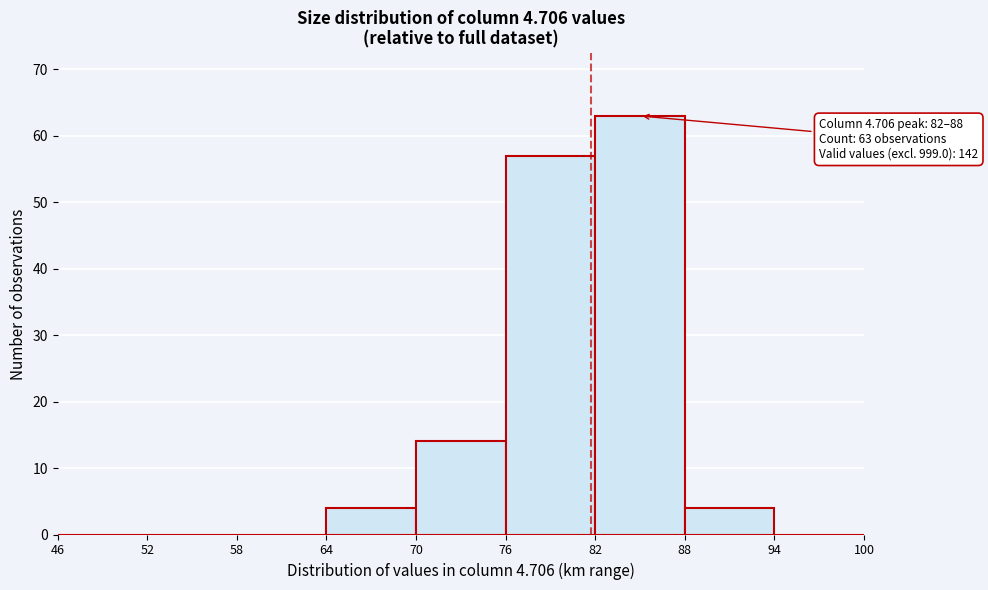

Which range on the x-axis has the tallest bar?

82 to 88